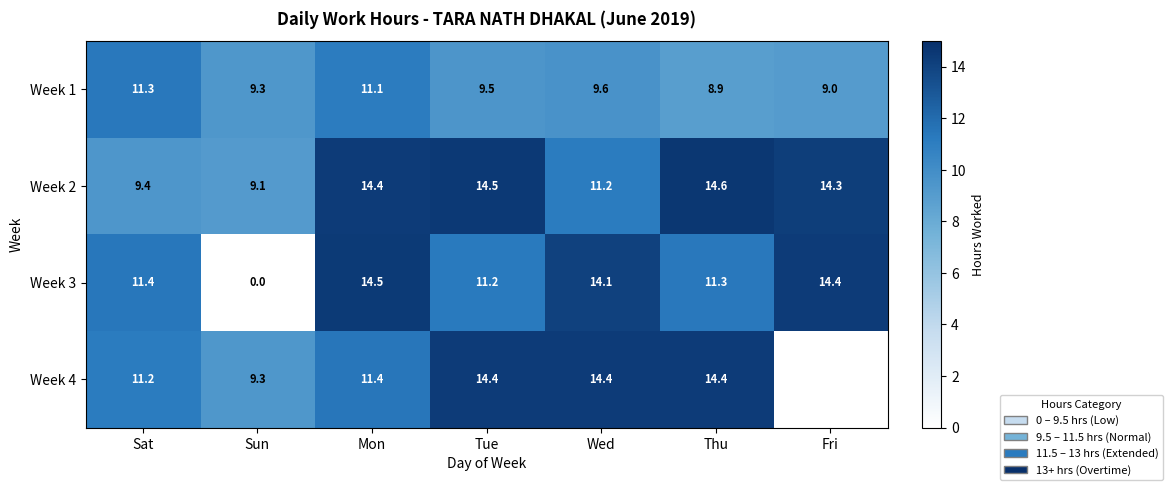

List the labels in order of Week 2 value, largest first.

Thu, Tue, Mon, Fri, Wed, Sat, Sun